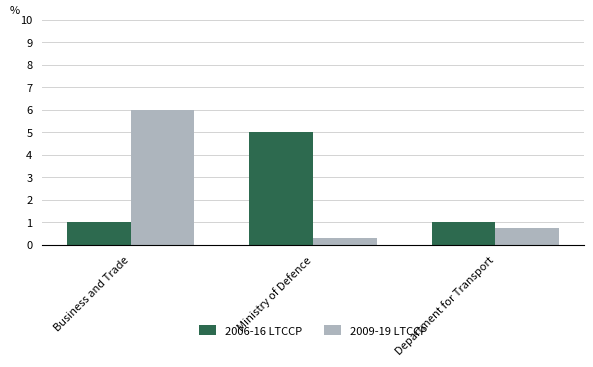

Which series changed the most between Business and Trade and Ministry of Defence?

2009-19 LTCCP